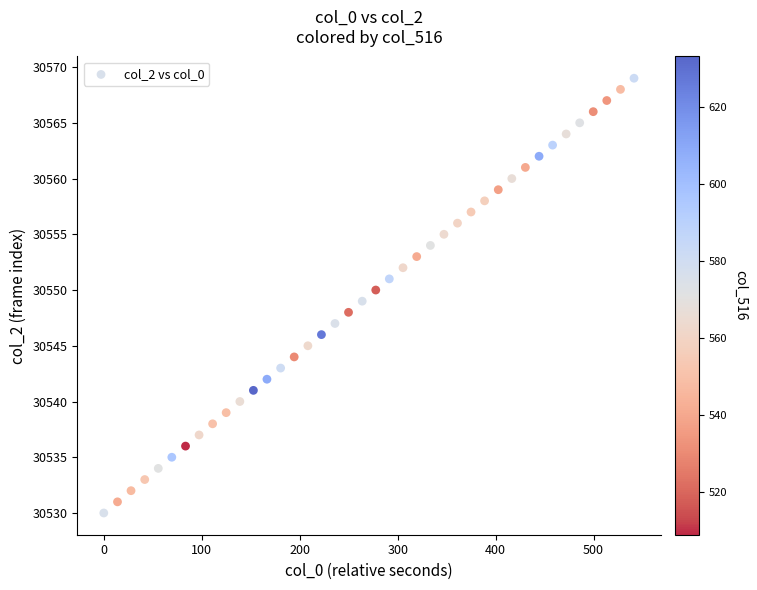

What is the range of Y values (max minus min)?

39